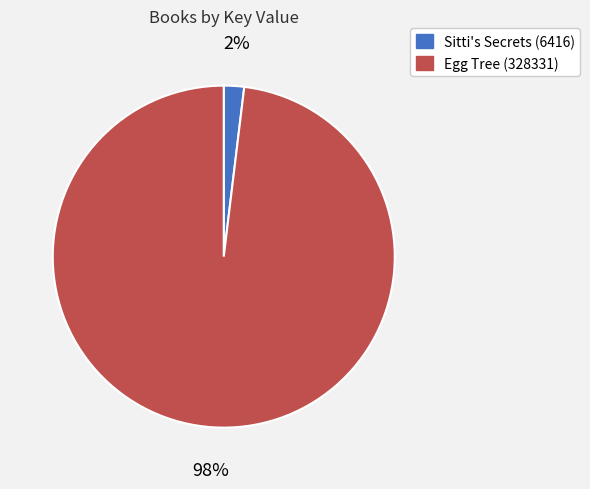

Is the sum of Sitti's Secrets (6416) and Egg Tree (328331) greater than half?

Yes